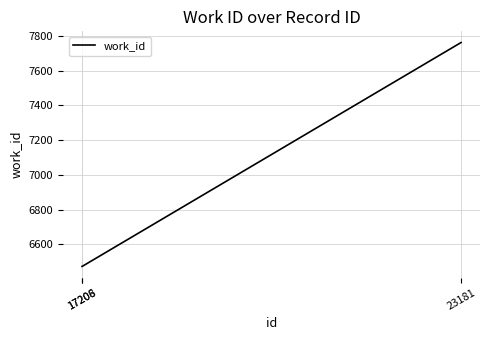

What is the difference between the maximum and minimum values?

1289